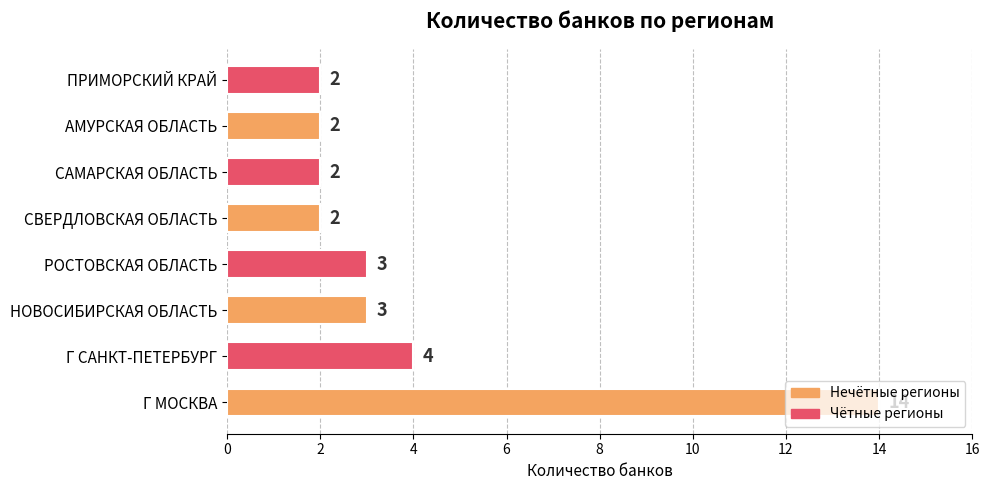

The value at ПРИМОРСКИЙ КРАЙ is 2. True or false?

True